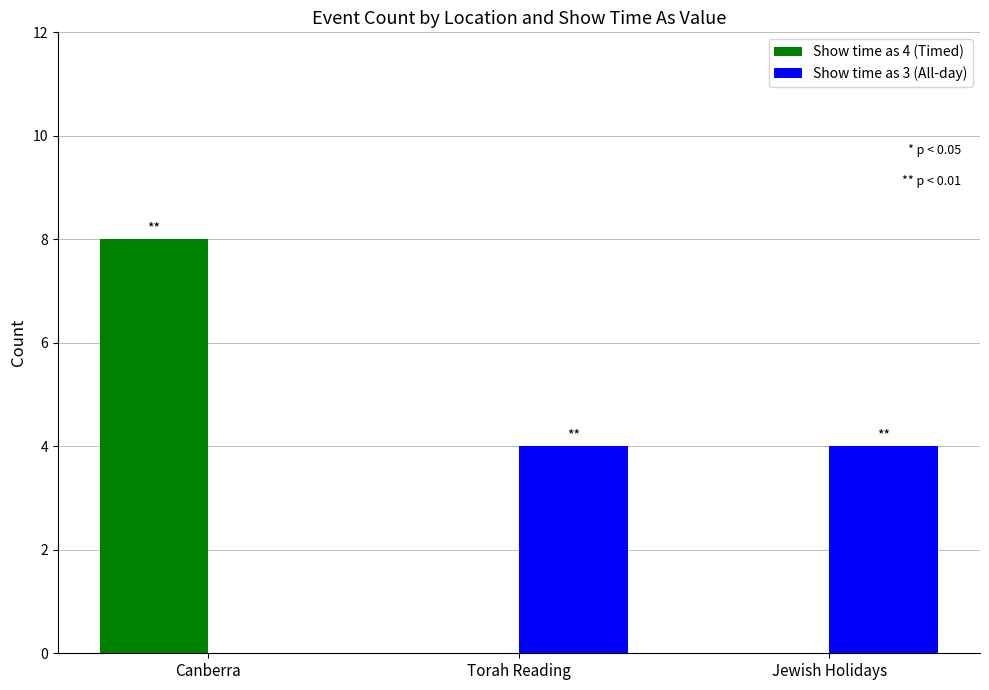

Is the value of Show time as 3 (All-day) at Jewish Holidays greater than the value of Show time as 4 (Timed) at Torah Reading?

Yes